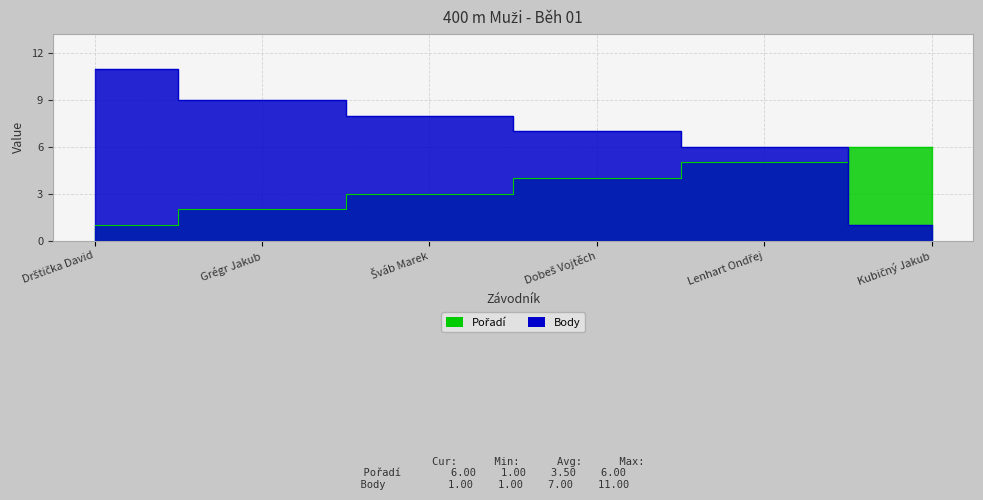

What are all the series names shown in the legend?

Pořadí, Body